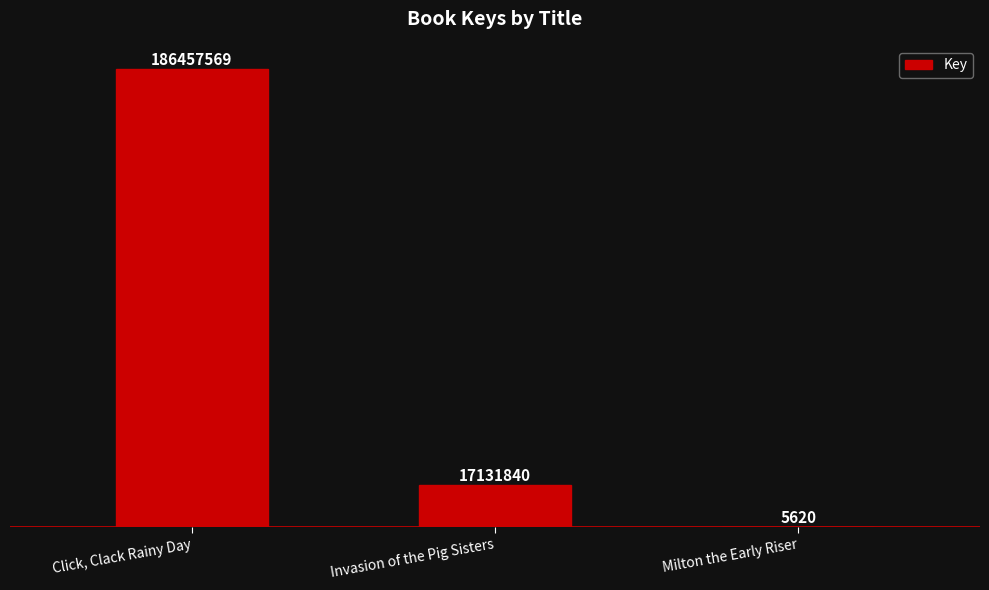

Where is the data nearest to the value 93231594?

Invasion of the Pig Sisters